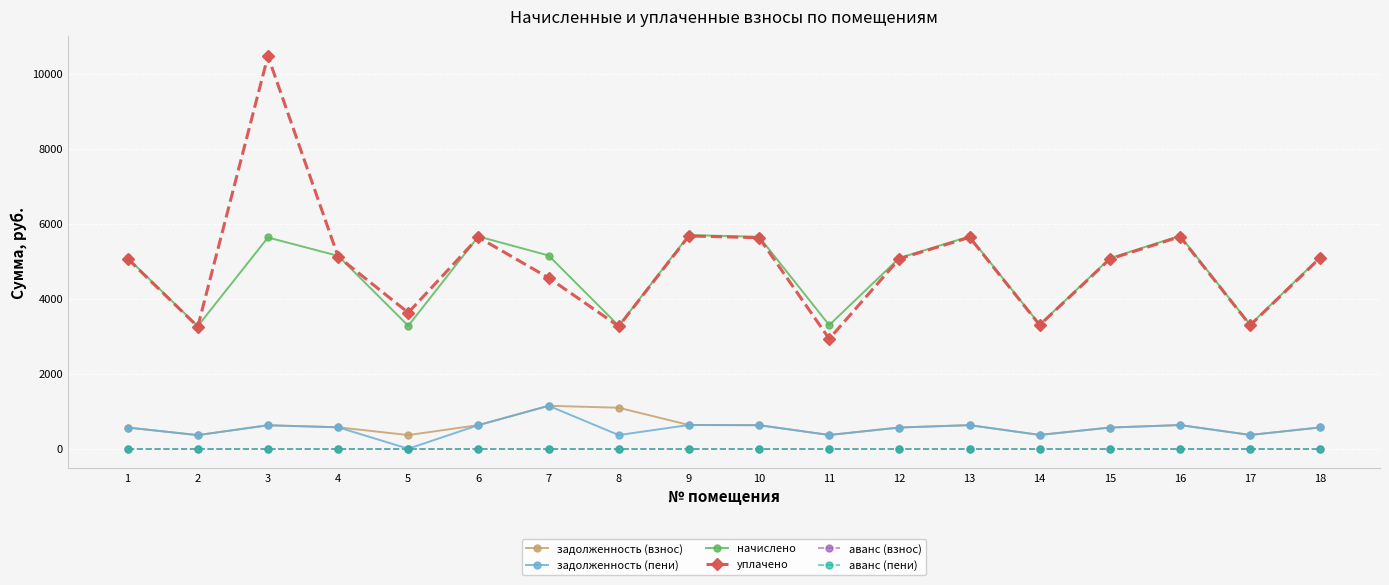

Reading right to left, list all the values displayed in this chart.

задолженность (взнос): 18=568.5	17=367.3	16=631.0	15=564.3	14=367.9	13=628.9	12=565.3	11=366.3	10=627.9	9=633.0	8=1092.7	7=1145.0	6=628.9	5=364.2	4=571.5	3=625.9	2=362.5	1=565.3
задолженность (пени): 18=568.5	17=367.3	16=631.0	15=564.3	14=367.9	13=628.9	12=565.3	11=366.3	10=627.9	9=633.0	8=364.2	7=1145.0	6=628.9	5=0.0	4=571.5	3=625.9	2=363.2	1=565.3
начислено: 18=5116.6	17=3305.8	16=5678.9	15=5078.7	14=3311.3	13=5660.5	12=5088.0	11=3296.5	10=5651.2	9=5697.4	8=3278.1	7=5152.6	6=5660.5	5=3278.1	4=5143.3	3=5632.7	2=3268.8	1=5088.0
уплачено: 18=5095.0	17=3291.8	16=5654.9	15=5057.2	14=3297.3	13=5636.6	12=5066.5	11=2930.2	10=5627.3	9=5673.3	8=3264.2	7=4558.3	6=5636.6	5=3628.5	4=5121.6	3=10471.9	2=3255.0	1=5066.5
аванс (взнос): 18=0.0	17=0.0	16=0.0	15=0.0	14=0.0	13=0.0	12=0.0	11=0.0	10=0.0	9=0.0	8=0.0	7=0.0	6=0.0	5=0.0	4=0.0	3=0.0	2=0.0	1=0.0
аванс (пени): 18=0.0	17=0.0	16=0.0	15=0.0	14=0.0	13=0.0	12=0.0	11=0.0	10=0.0	9=0.0	8=0.0	7=0.0	6=0.0	5=0.0	4=0.0	3=0.0	2=0.0	1=0.0